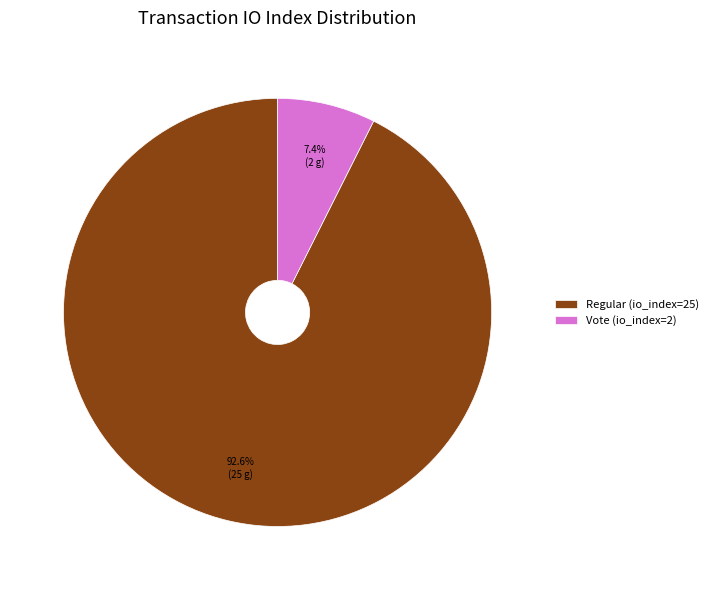

Between Regular (io_index=25) and Vote (io_index=2), which is larger?

Regular (io_index=25)